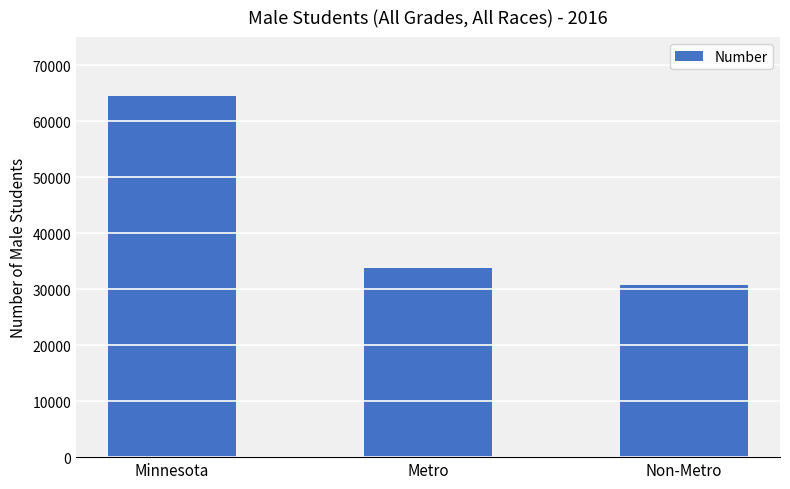

What is the value of the 2nd bar from the left?

33830